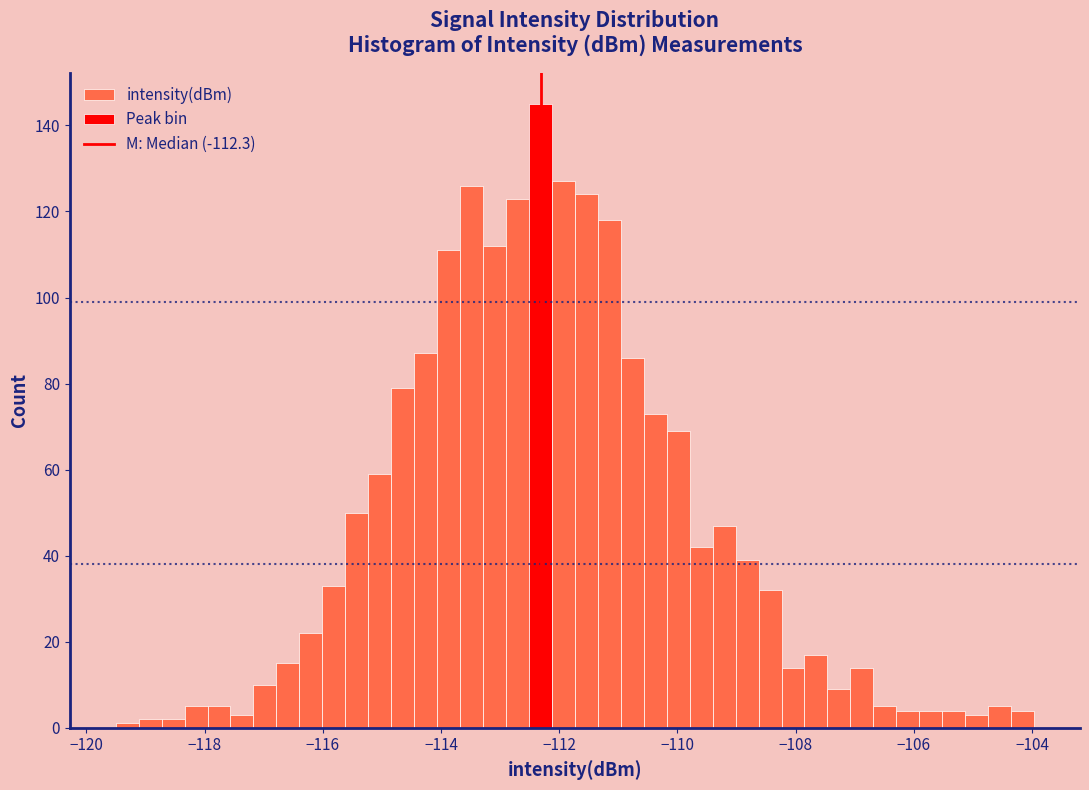

Around what value on the x-axis is the tallest bar? Give the approximate position of its centre, as read against the axis.

-112.4